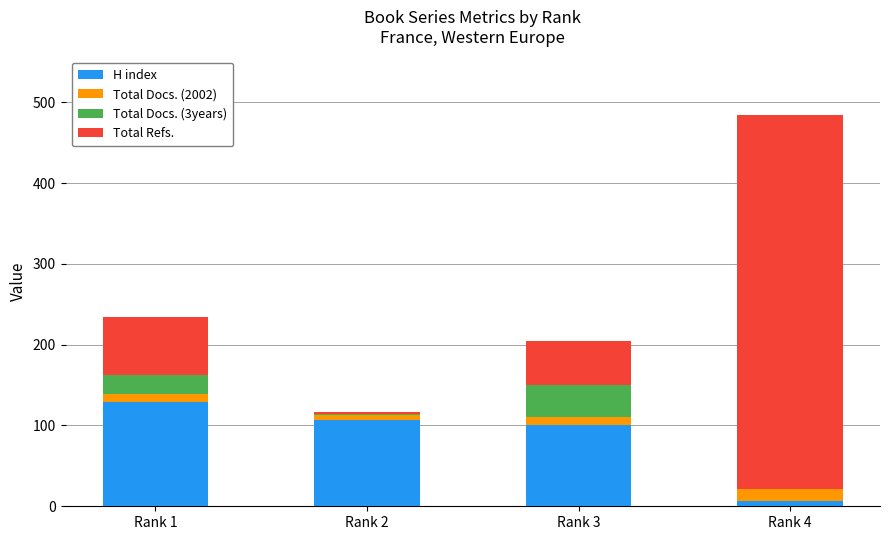

At which category is the sum across all series the highest?

Rank 4